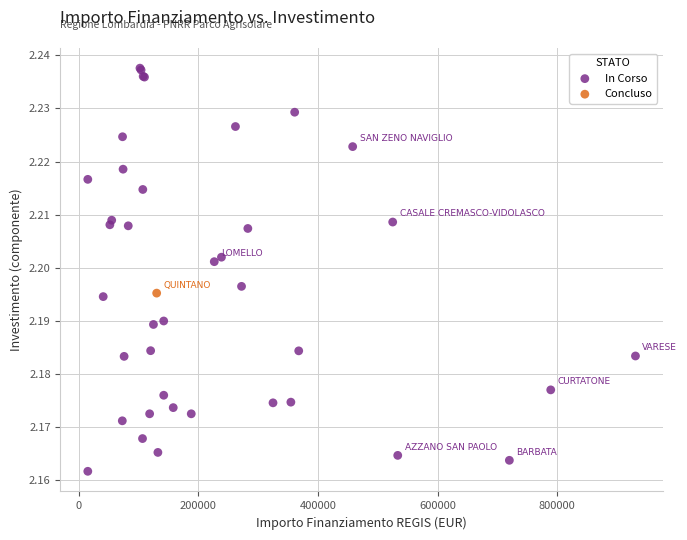

What are all the series names shown in the legend?

In Corso, Concluso